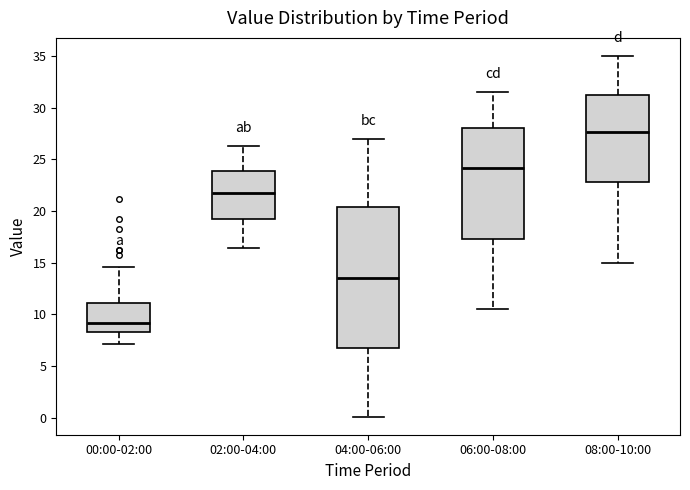

Which box has the lowest median line?

00:00-02:00